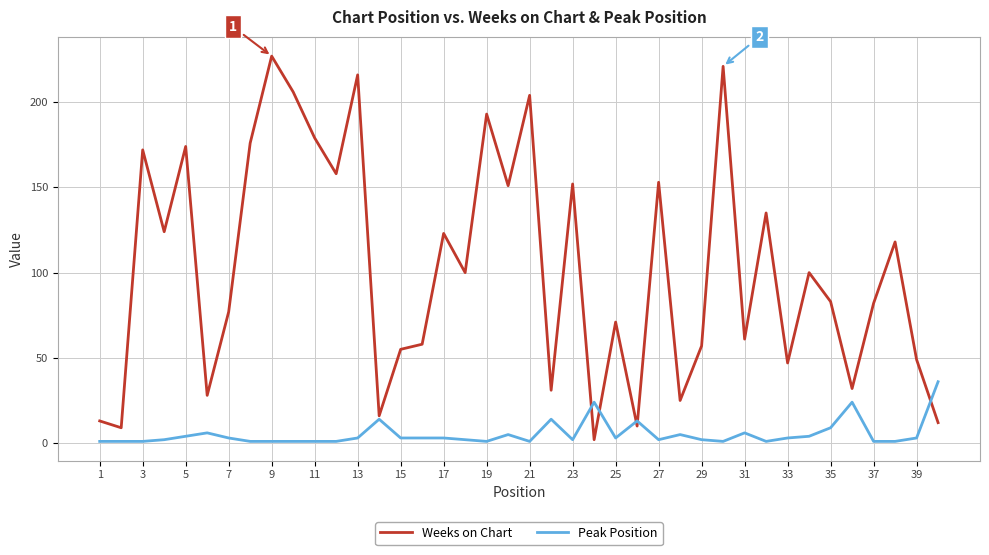

At how many categories does at least one series exceed 199?

5